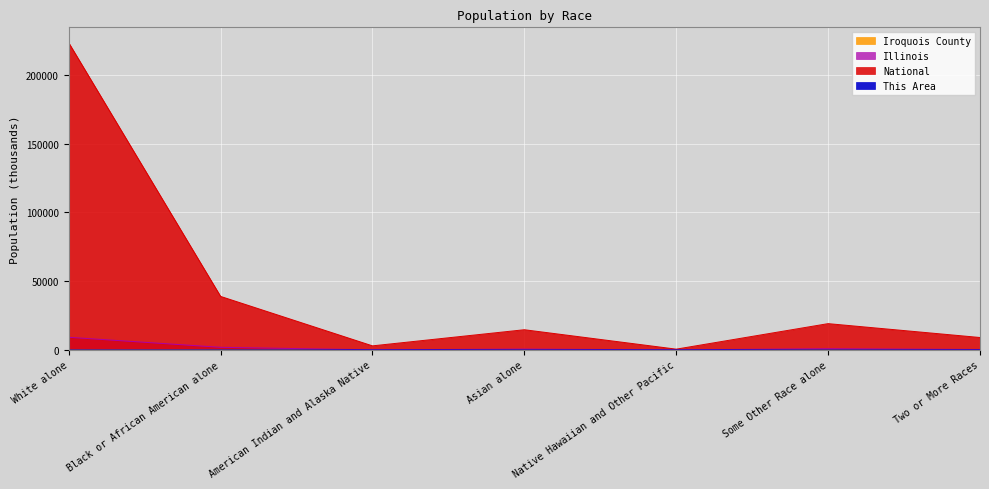

Which series has the widest spread of values?

National